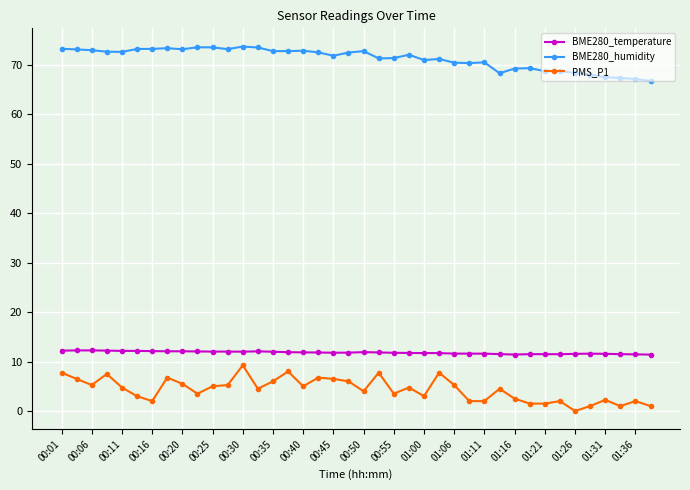

True or false: PMS_P1 and BME280_temperature intersect in this chart.

False